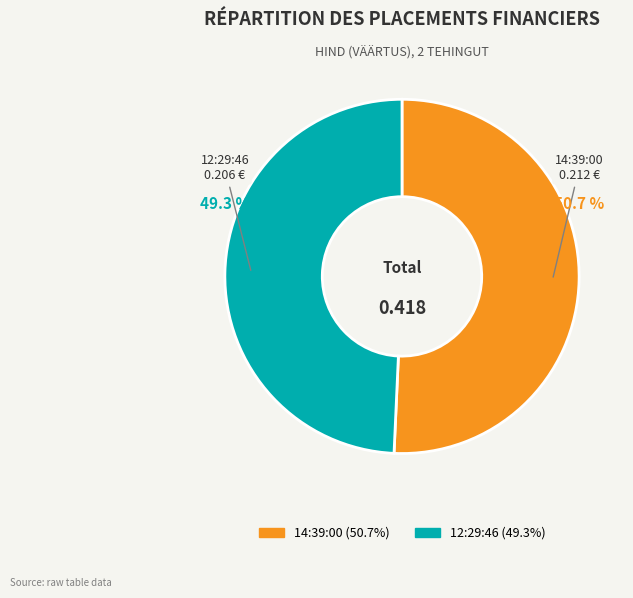

Rank the categories by value from highest to lowest.

14:39:00, 12:29:46